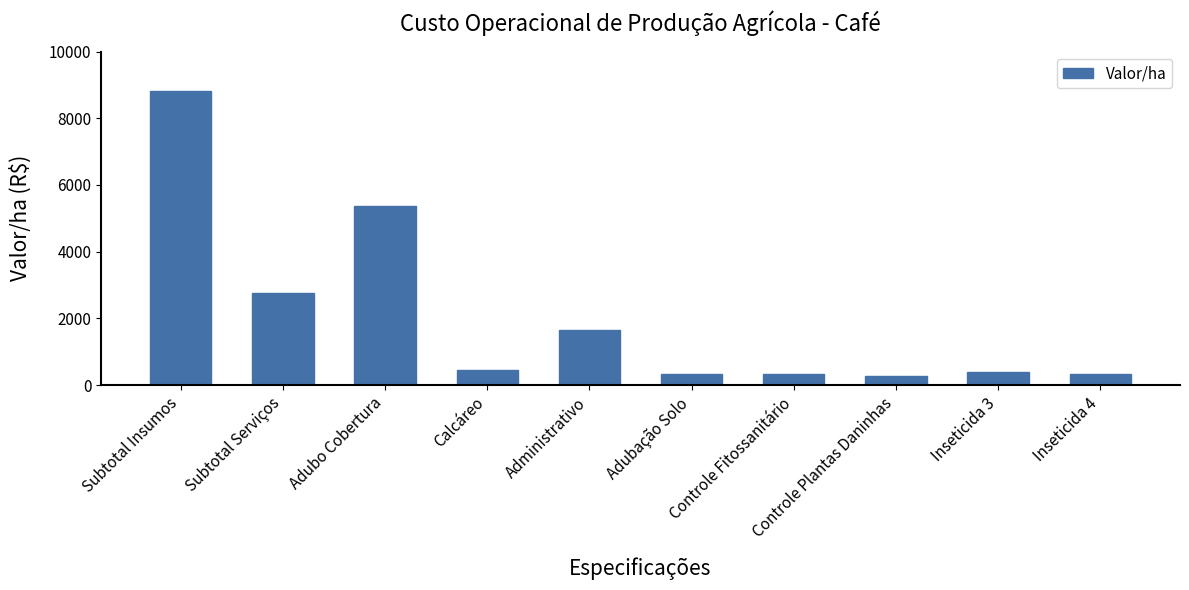

Where does the data first go above 461?

Subtotal Insumos